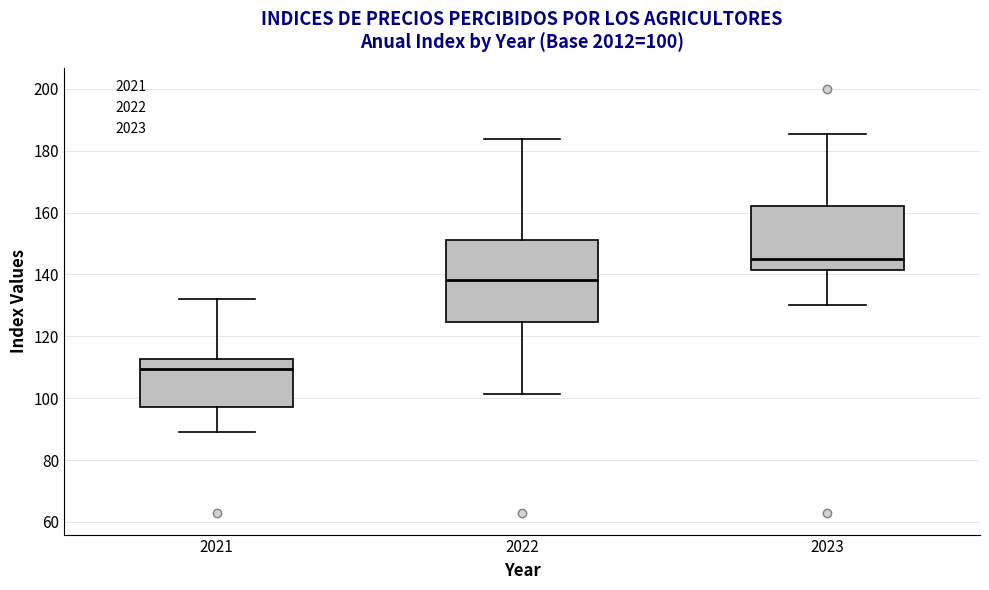

Comparing the boxes themselves (not the whiskers), which one is the tallest?

2022